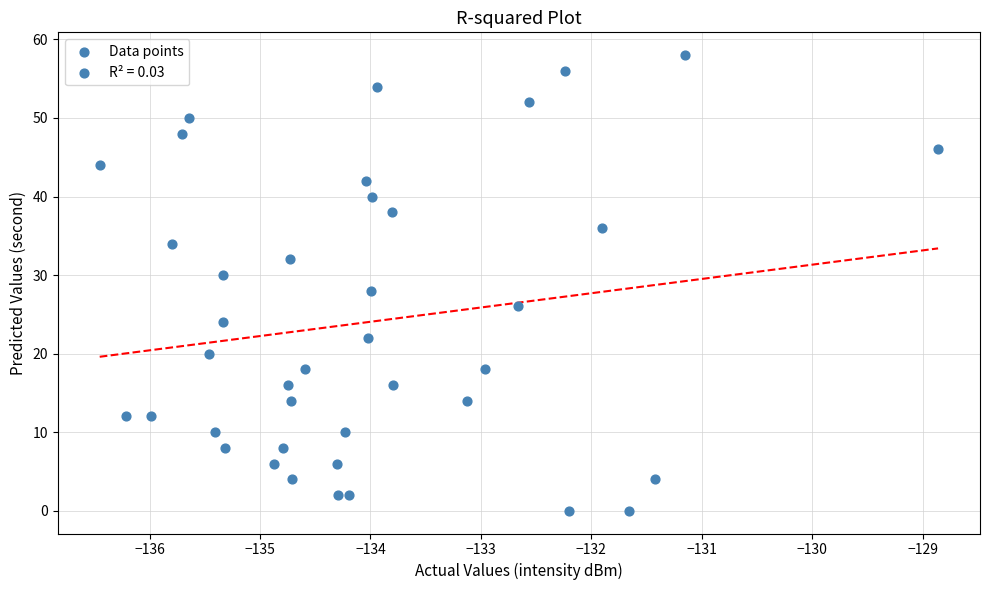

What is the range of Y values (max minus min)?

58